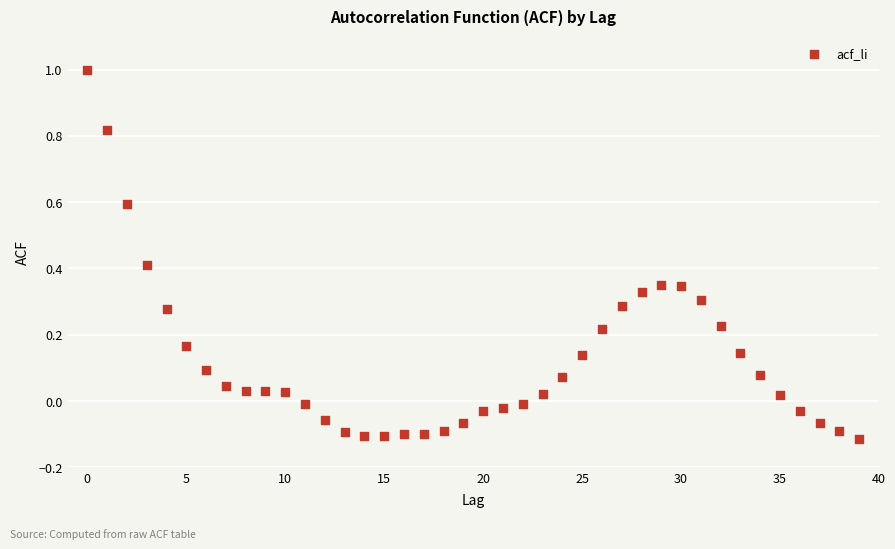

What is the range of Y values (max minus min)?

1.1